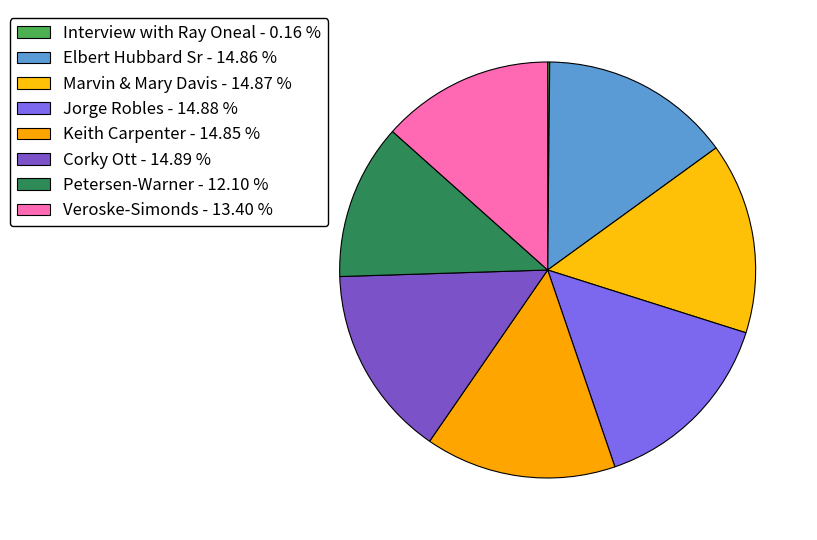

Is there a majority slice in this chart?

No